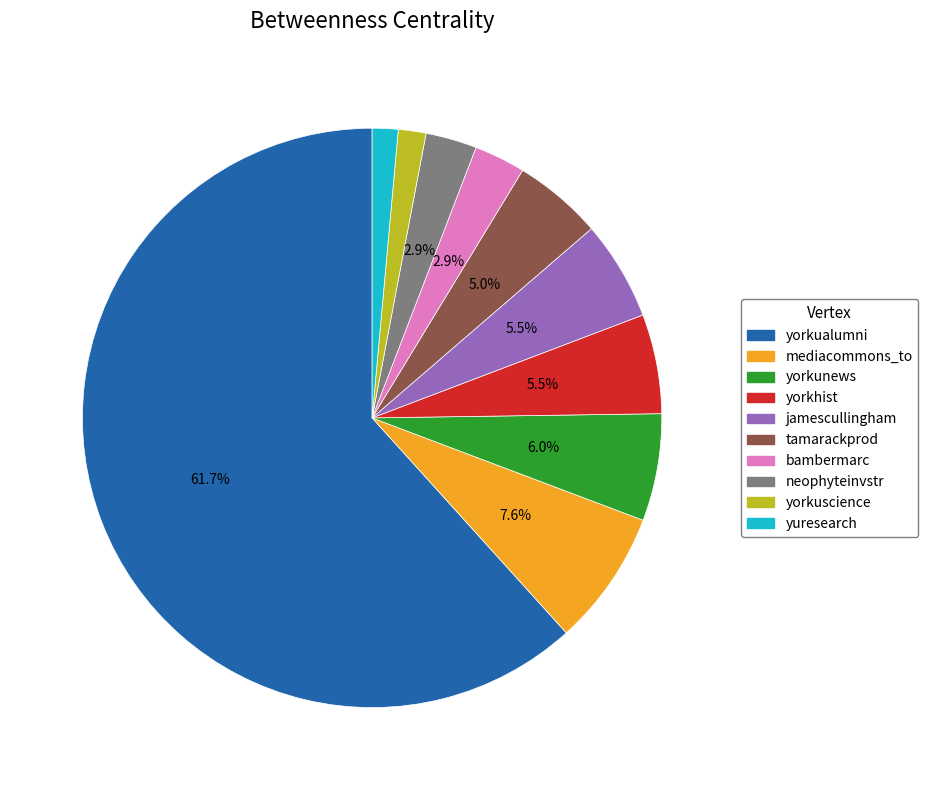

Between bambermarc and yorkualumni, which is larger?

yorkualumni